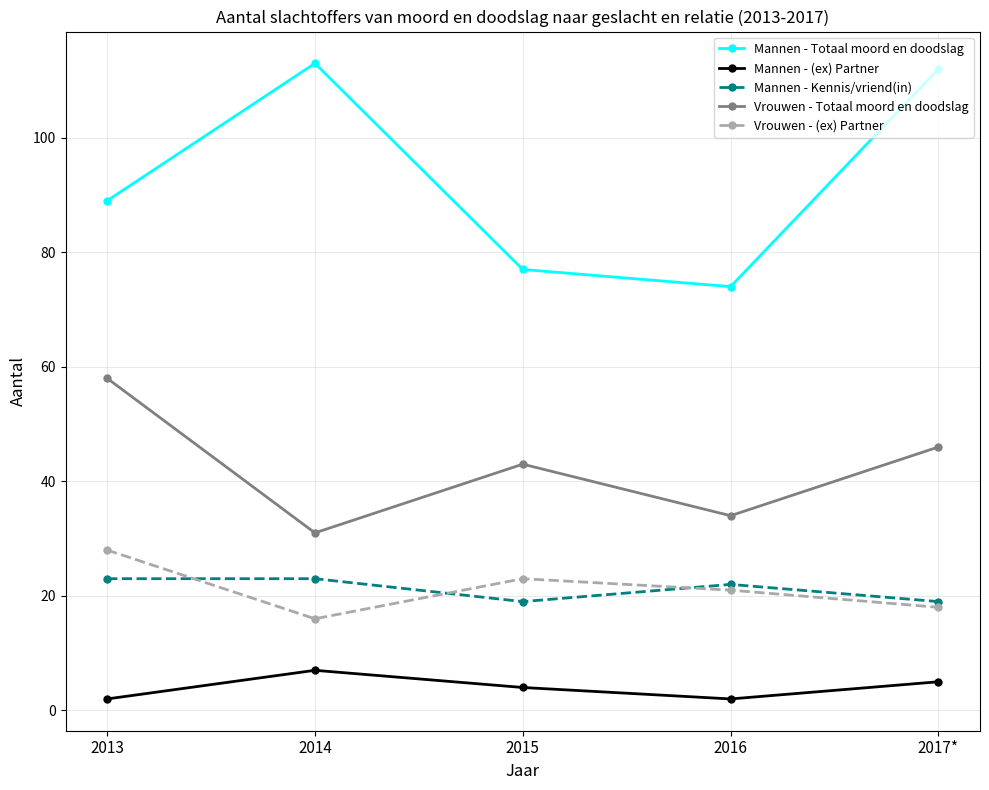

Which series has the widest spread of values?

Mannen - Totaal moord en doodslag